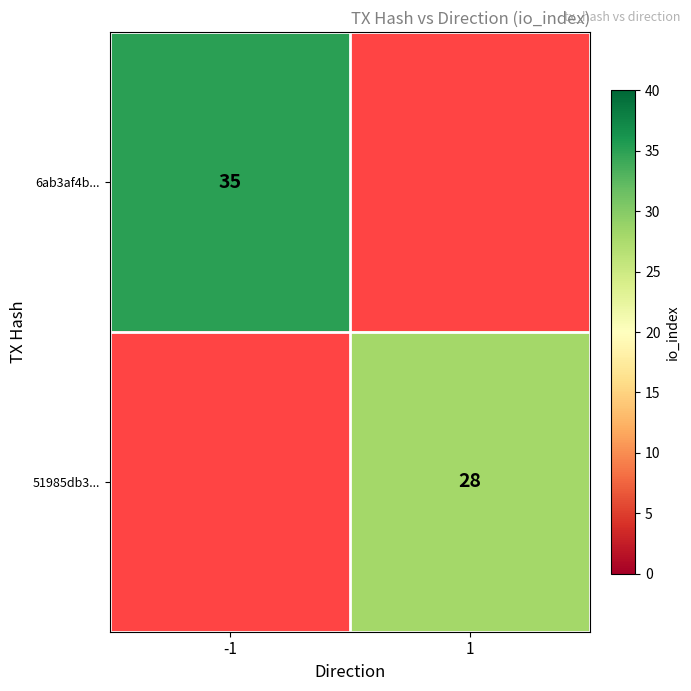

At how many categories does at least one series exceed 34?

1